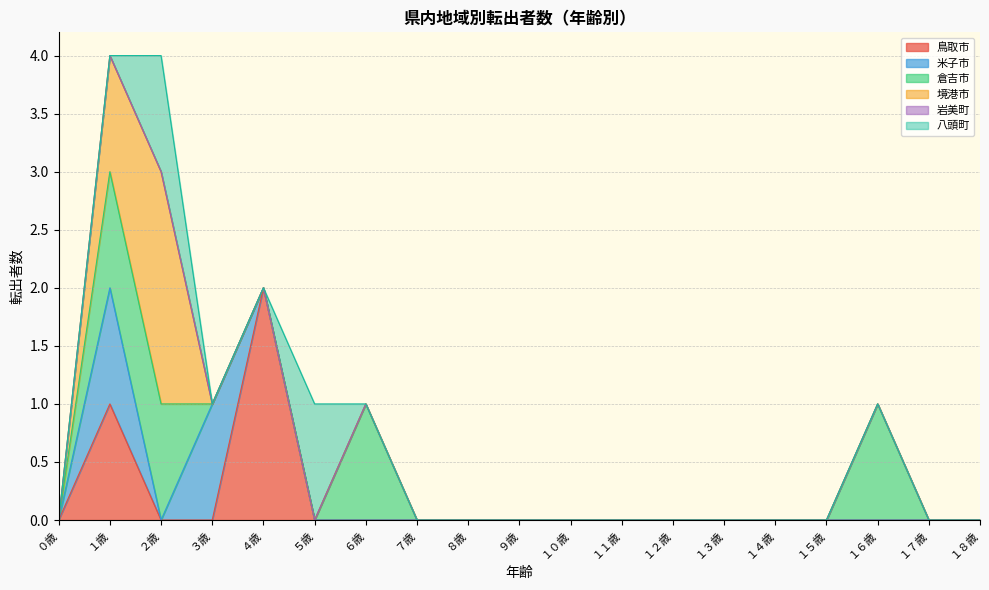

Where is the first local maximum for 八頭町?

２歳